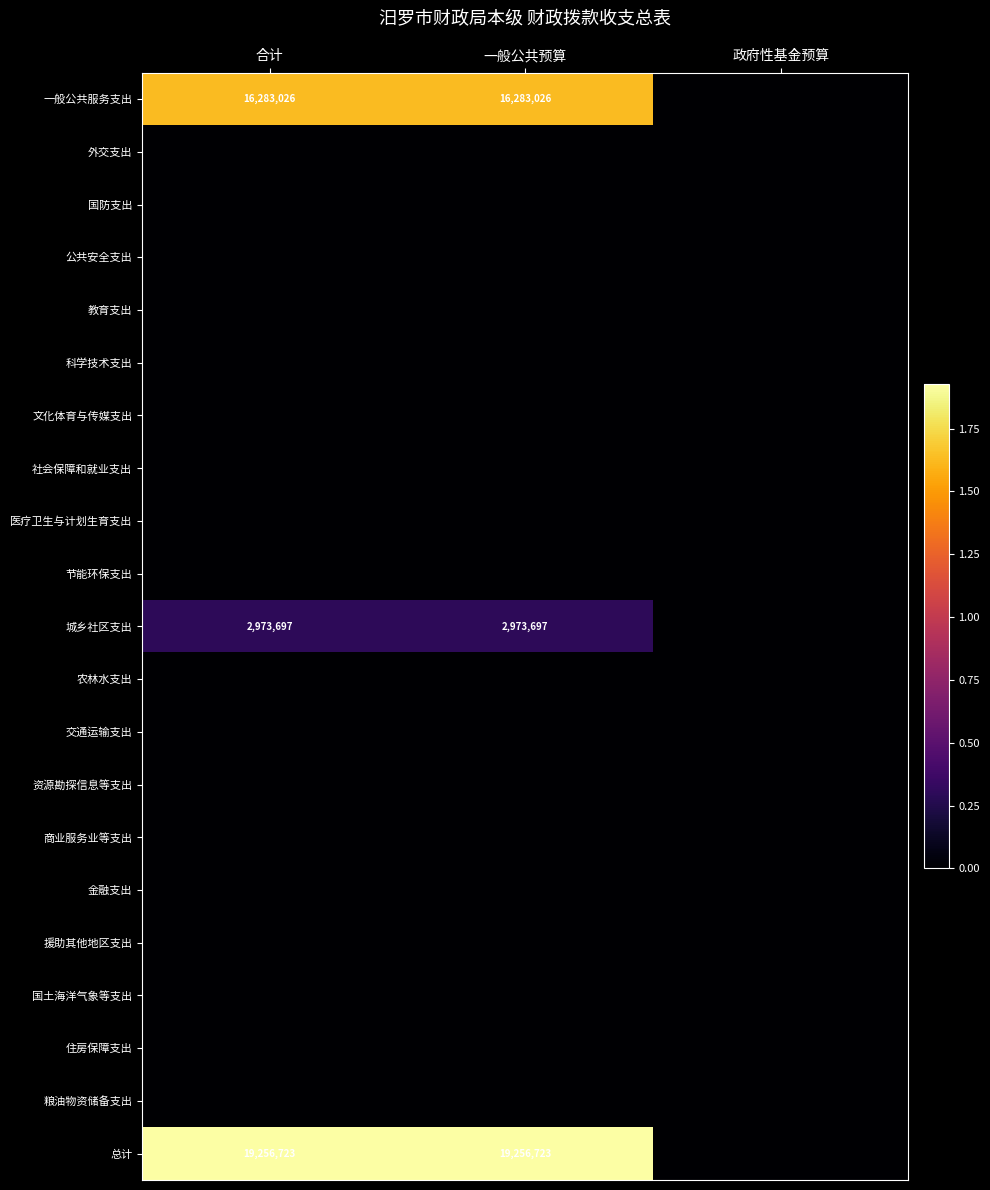

The value of 城乡社区支出 at 一般公共预算 is 2973697. True or false?

True